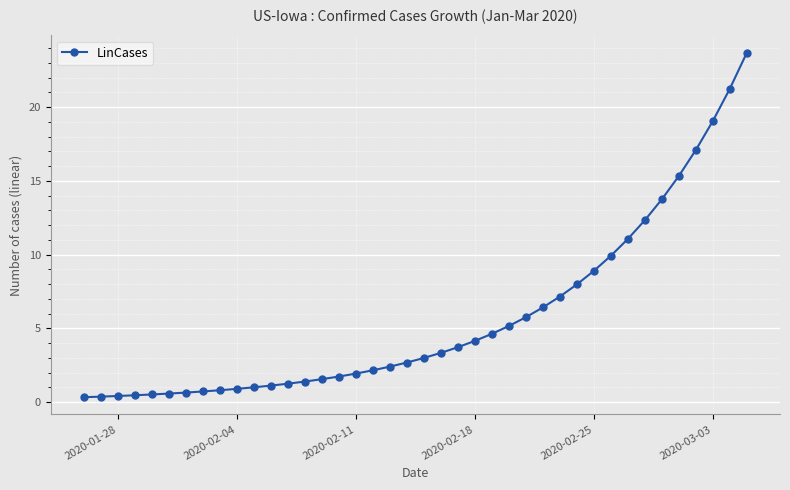

What is the value of the 20th point from the left?

2.7